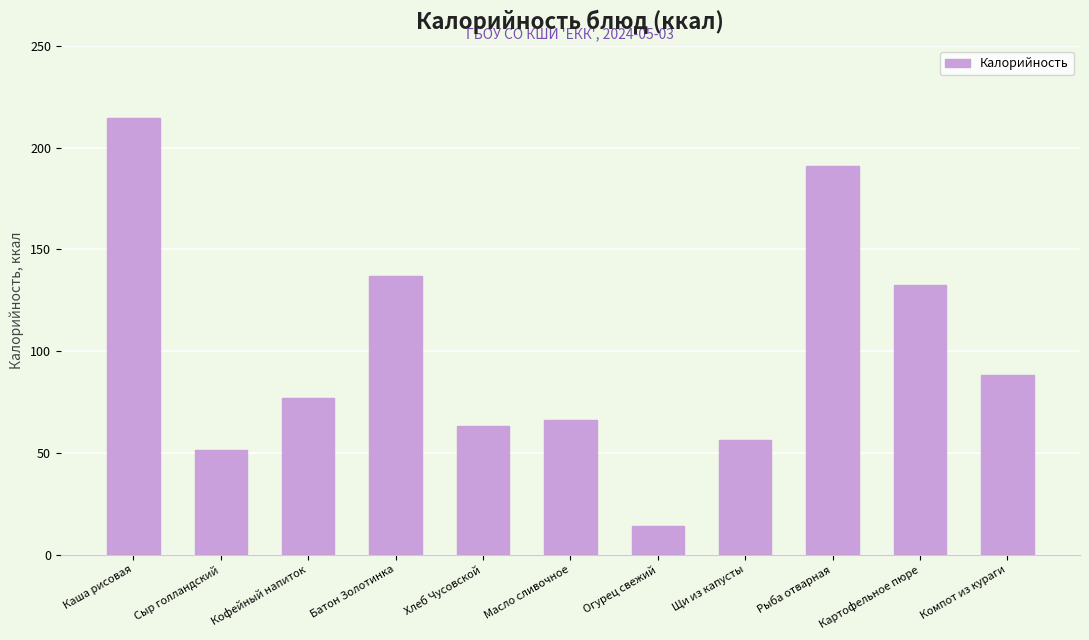

The chart shows a value of 321.8 at Каша рисовая. True or false?

False